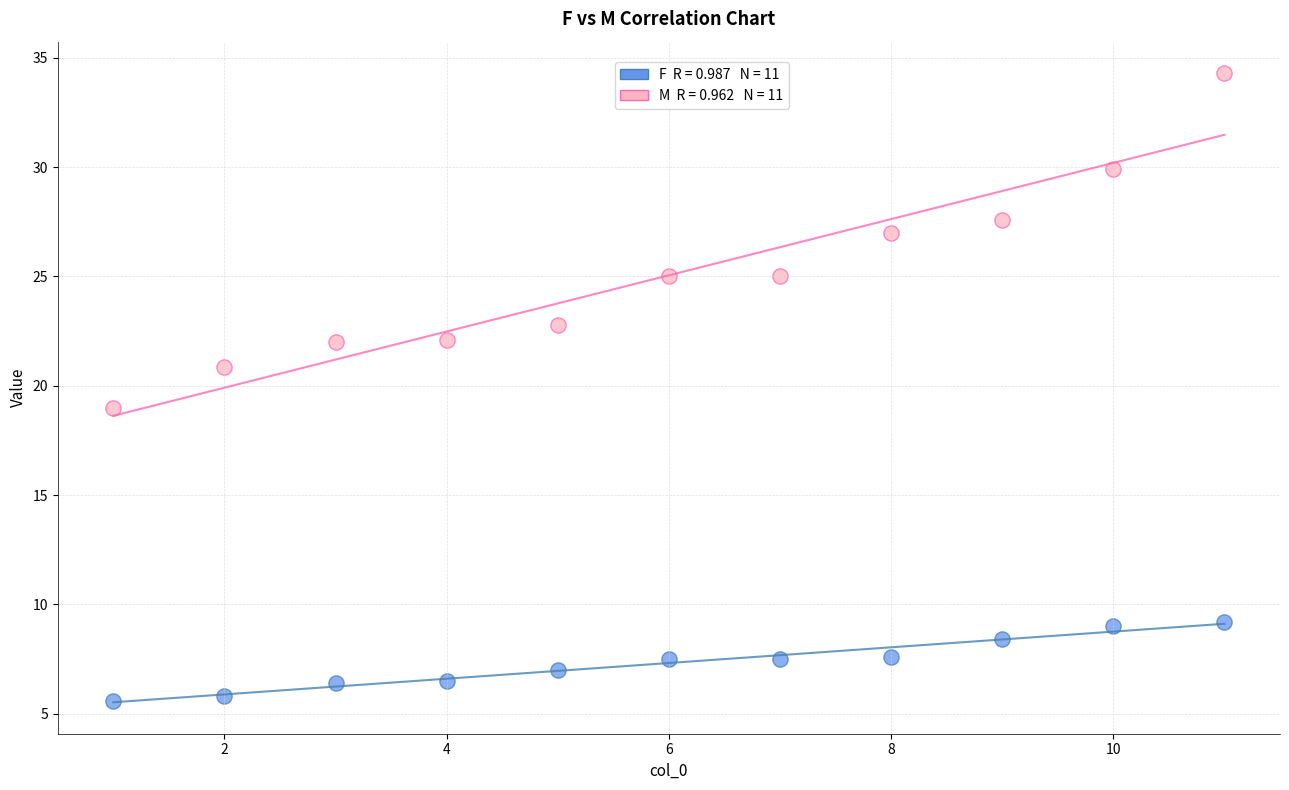

Across all data points, what is the range of X values (max minus min)?

10.0